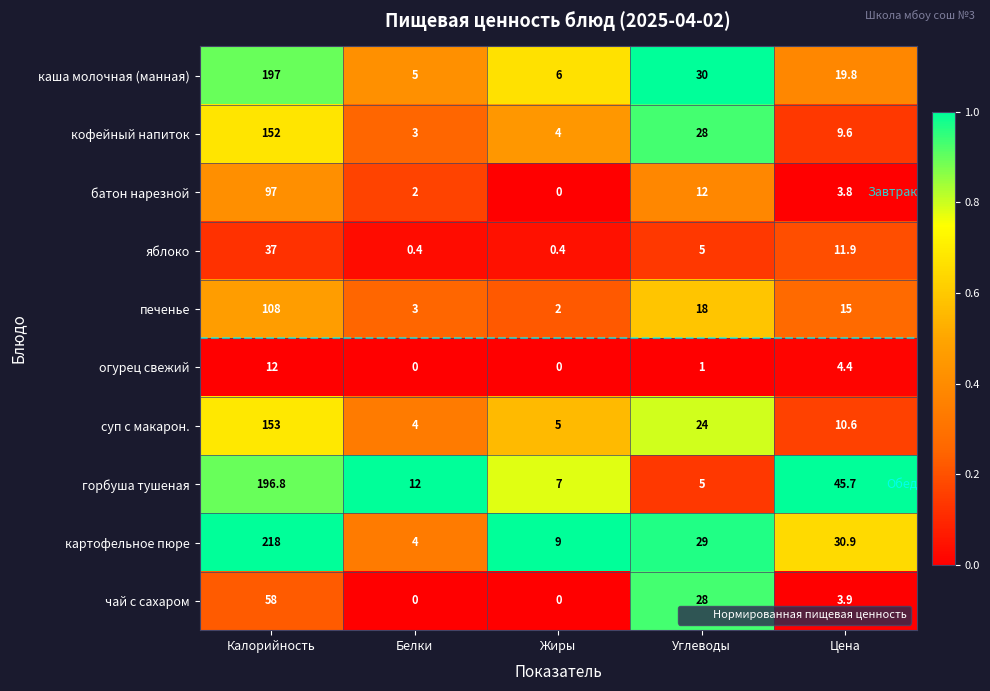

Read the чай с сахаром value at Цена.

3.9